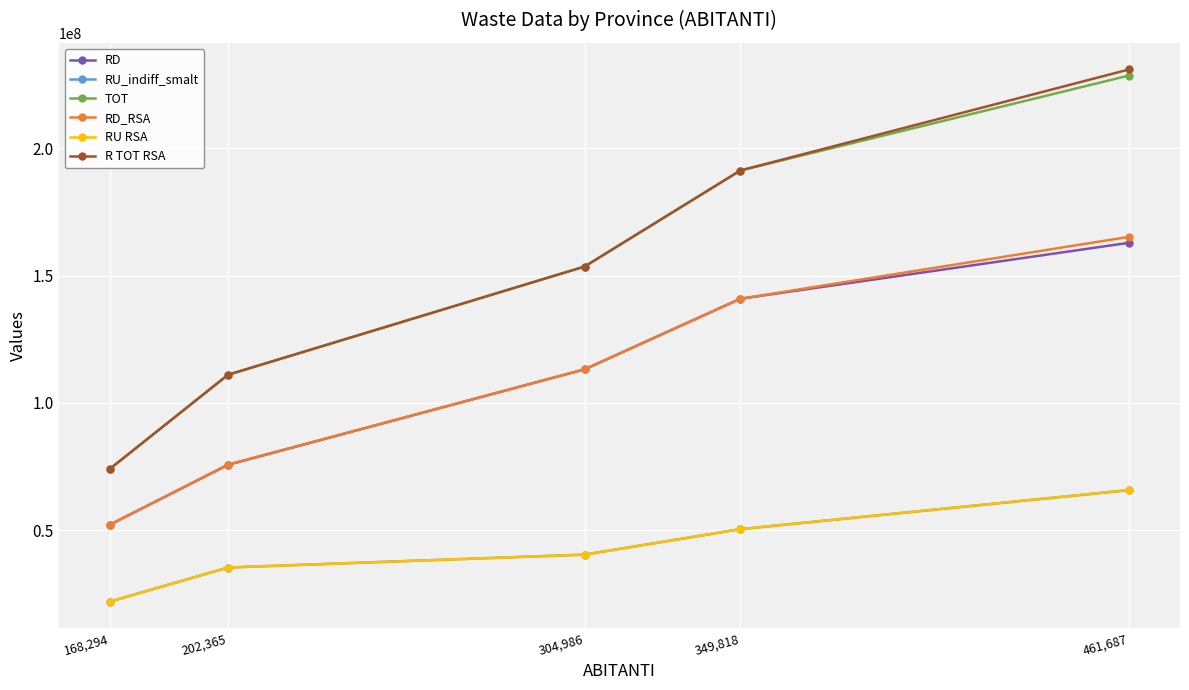

At how many categories does at least one series exceed 59265901?

5